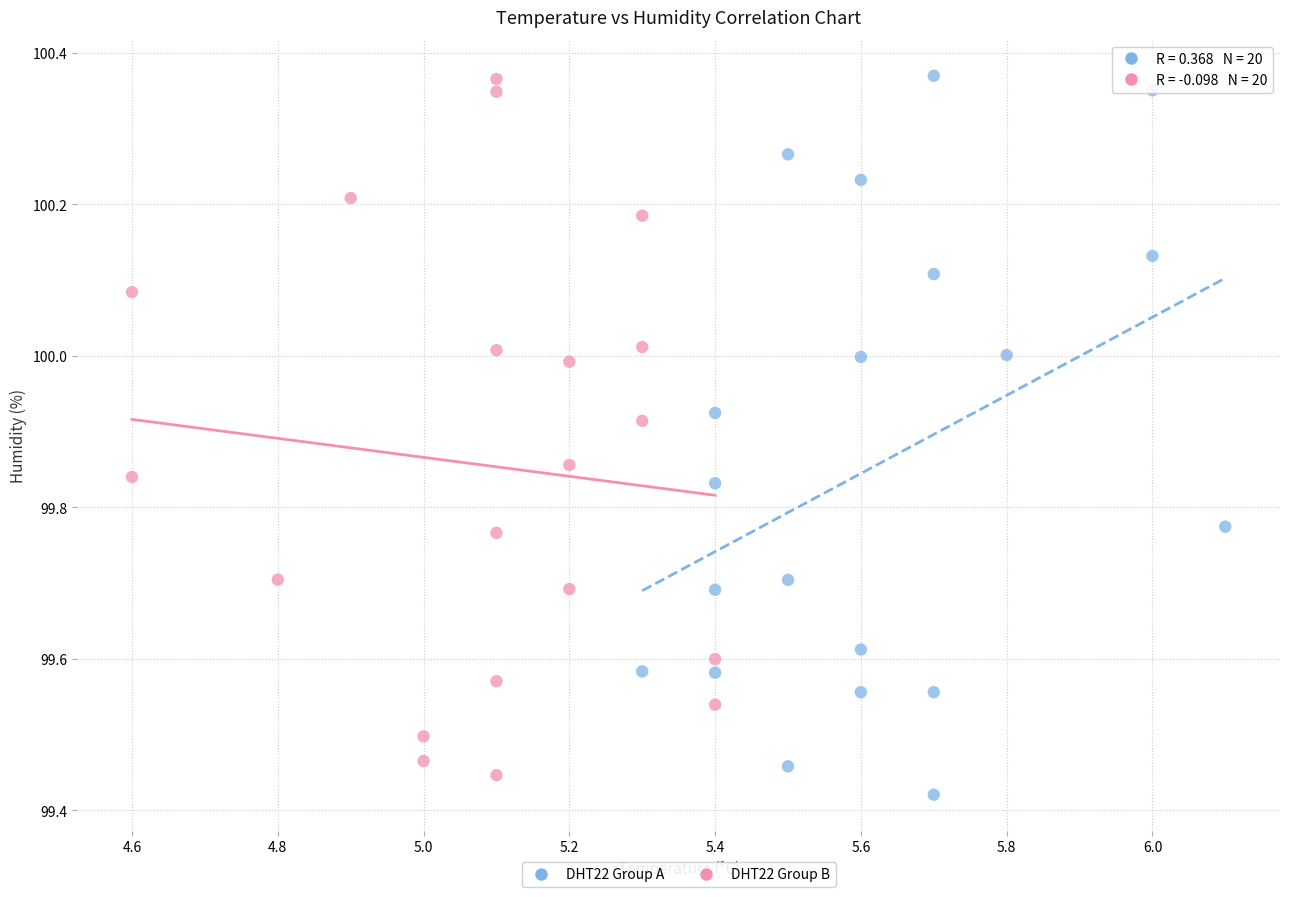

What are all the series names shown in the legend?

DHT22 Group A, DHT22 Group B